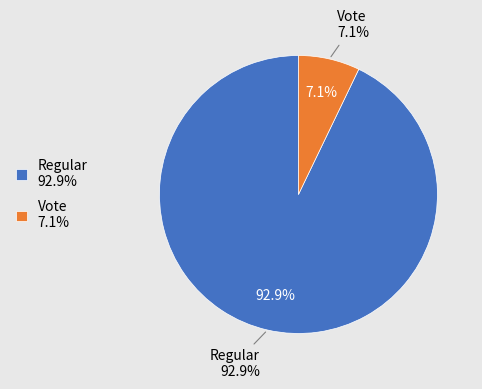

Which category has the smallest portion of the pie?

Vote